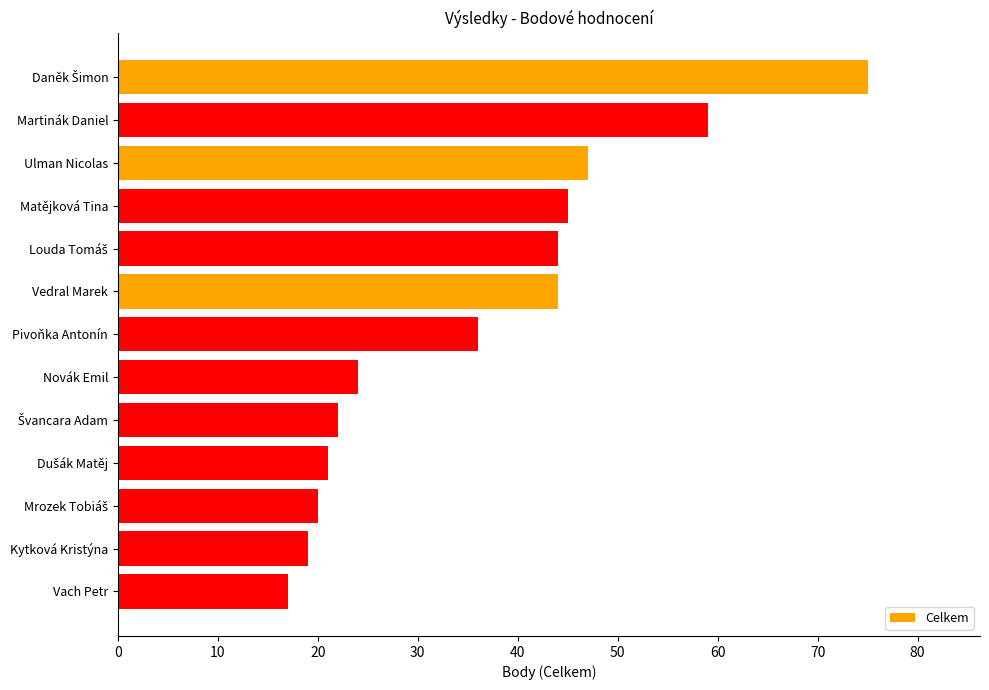

What is the greatest value displayed?

75